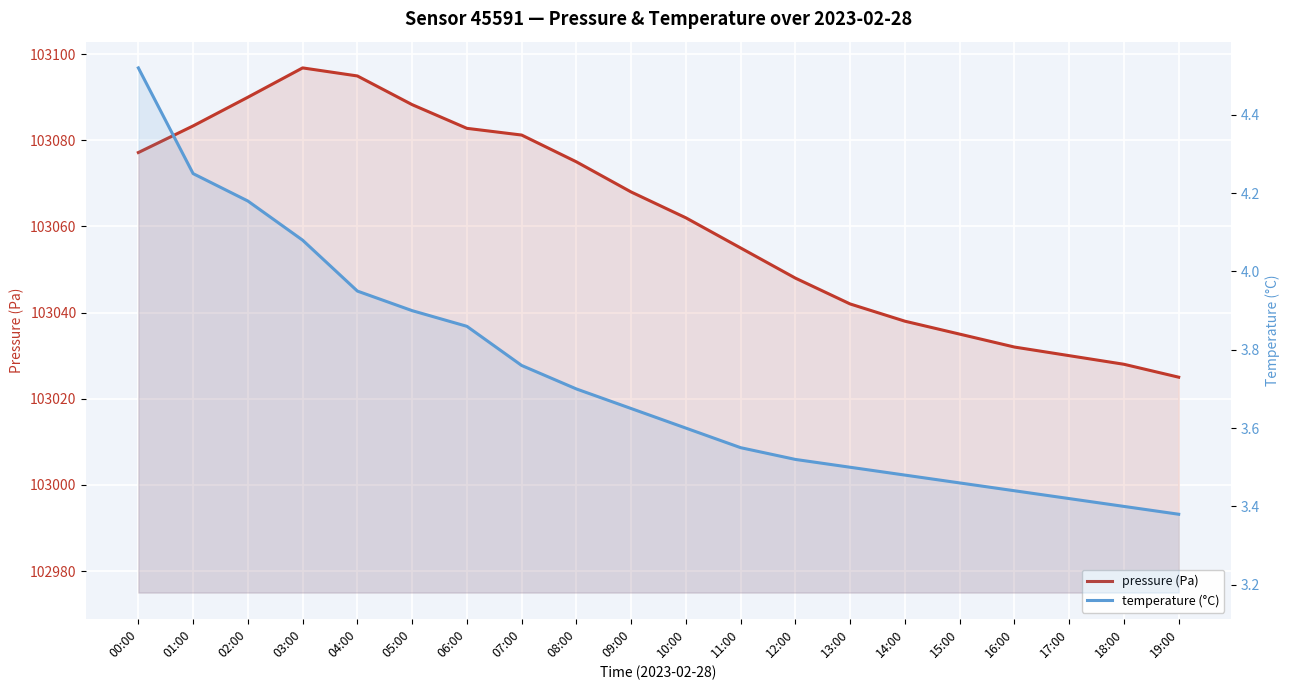

The value of pressure (Pa) at 13:00 is 44640.8. True or false?

False